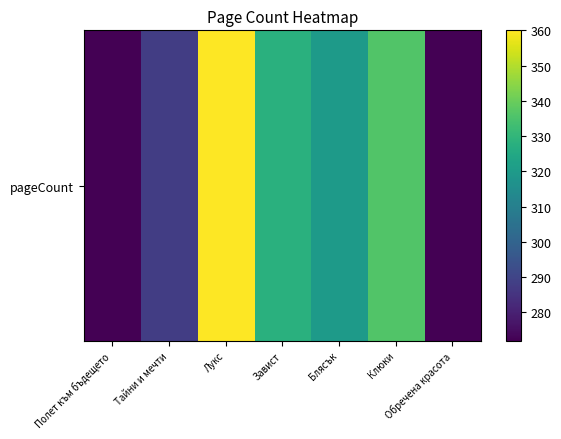

What is the ratio of the value at Обречена красота to the value at Клюки?

0.8